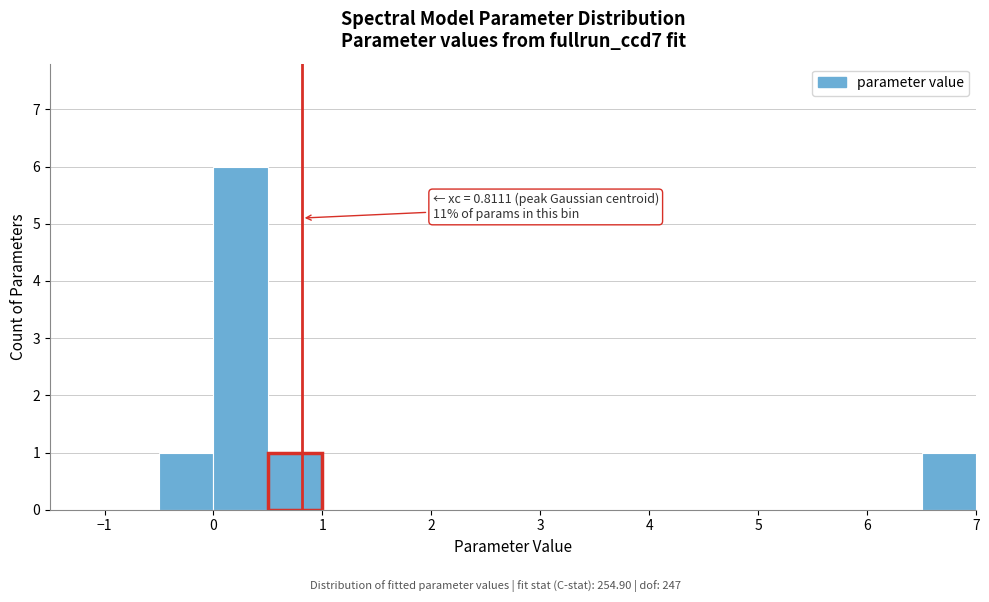

Which range on the x-axis has the tallest bar?

0.0 to 0.5